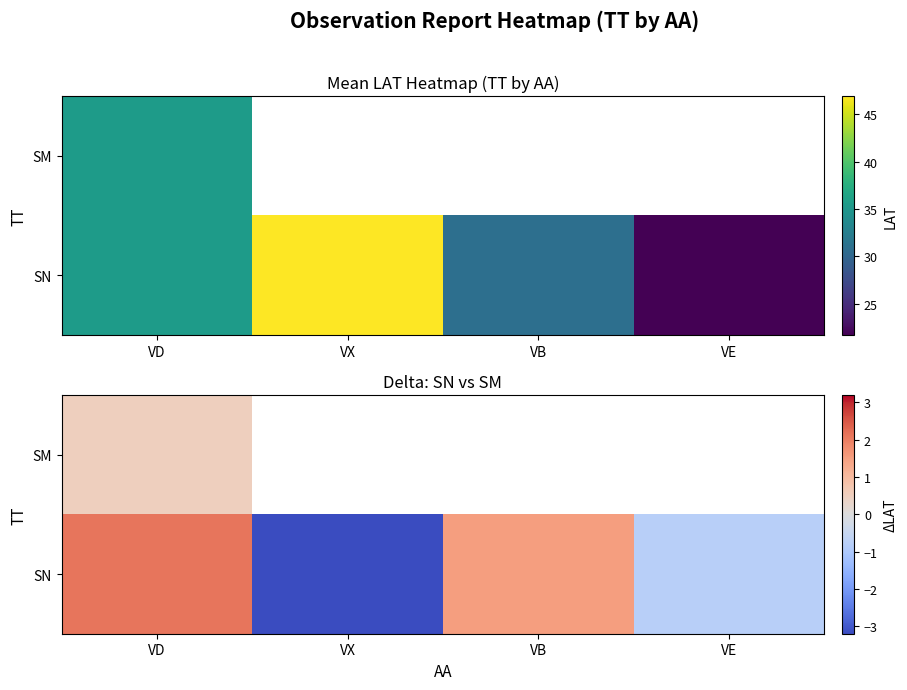

How many negative values does the SN series have?

2